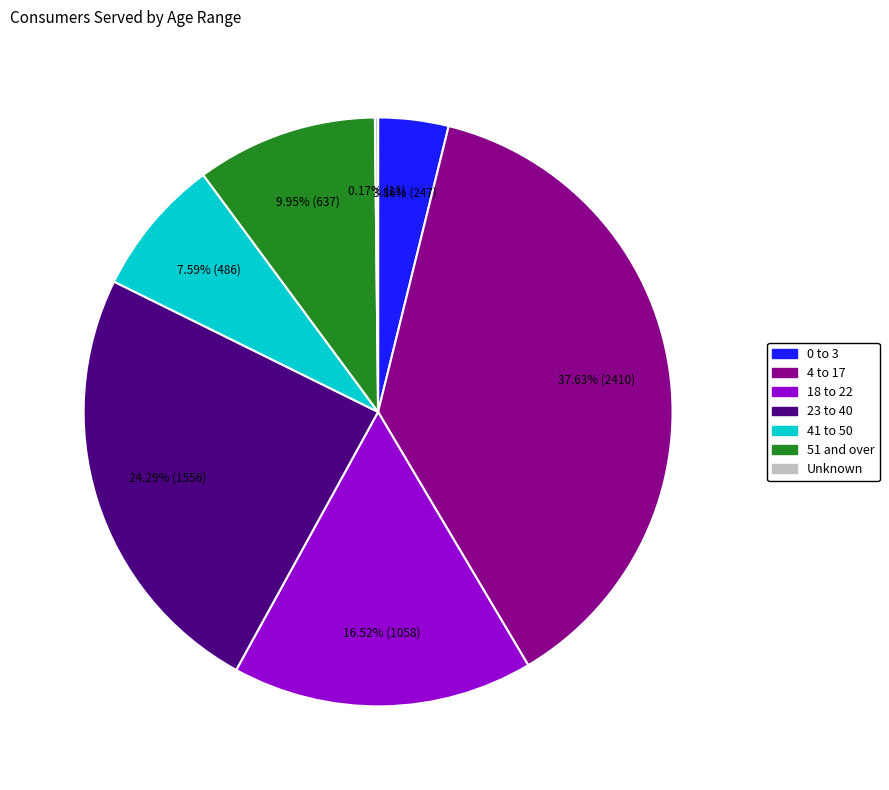

What is the largest slice in the pie chart?

4 to 17